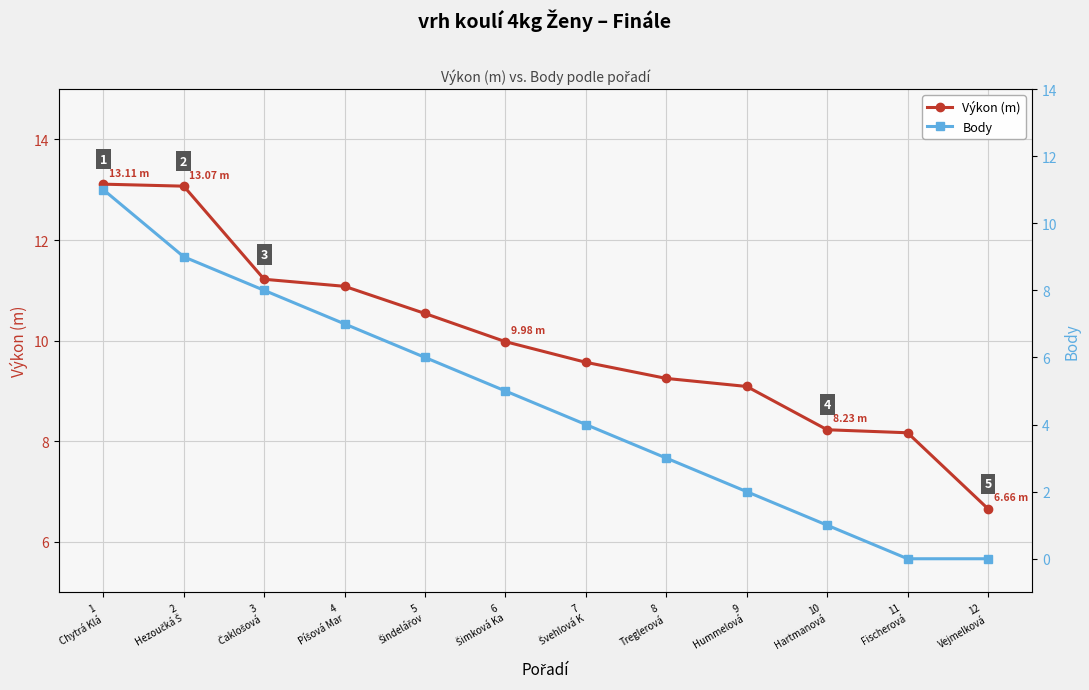

Reading right to left, what are all the values shown in this chart?

Výkon (m): 6.7	8.2	8.2	9.1	9.2	9.6	10.0	10.5	11.1	11.2	13.1	13.1
Body: 0.0	0.0	1.0	2.0	3.0	4.0	5.0	6.0	7.0	8.0	9.0	11.0